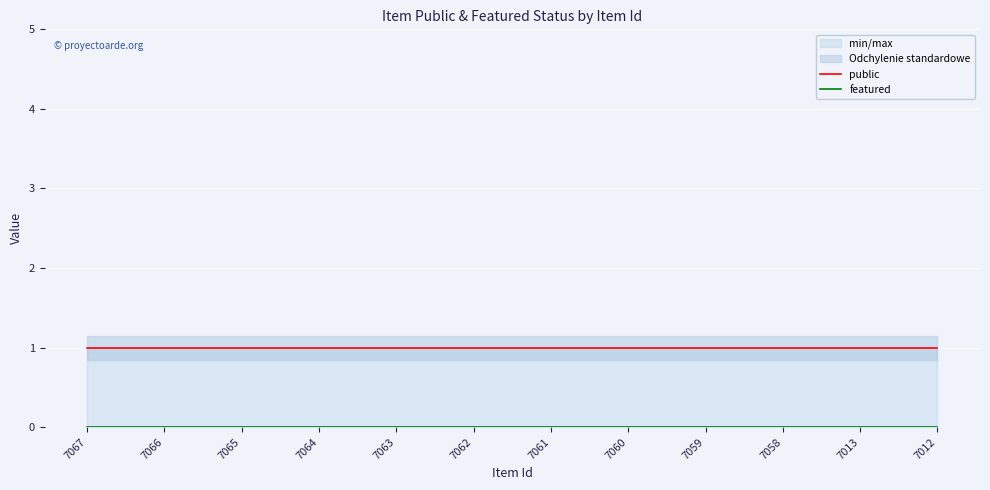

Which series has the largest total across all categories?

public